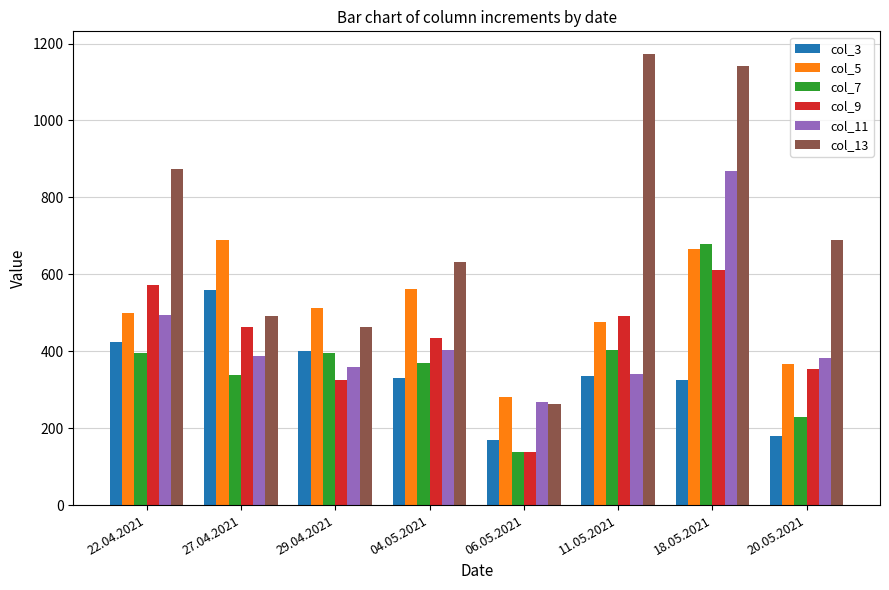

What is the difference between the maximum and minimum values in the col_5 series?

407